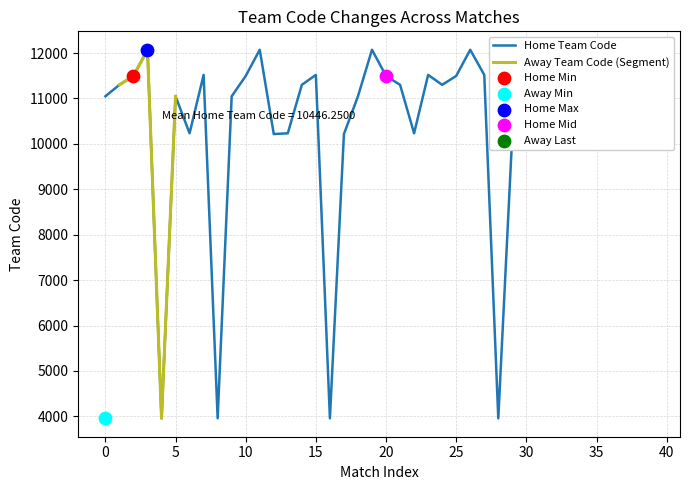

Approximately how many times larger is the value at 10 compared to 5?

1.1